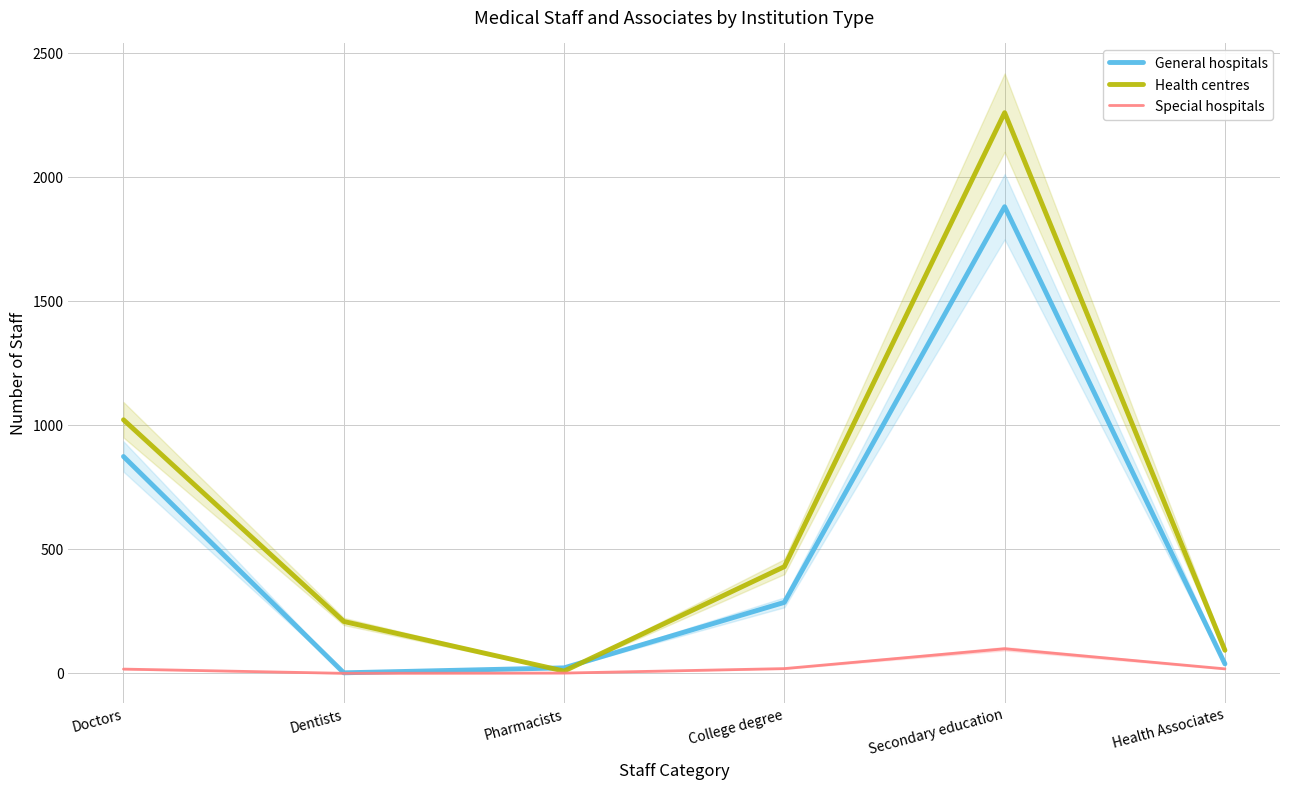

What is the average value of the Special hospitals series?

26